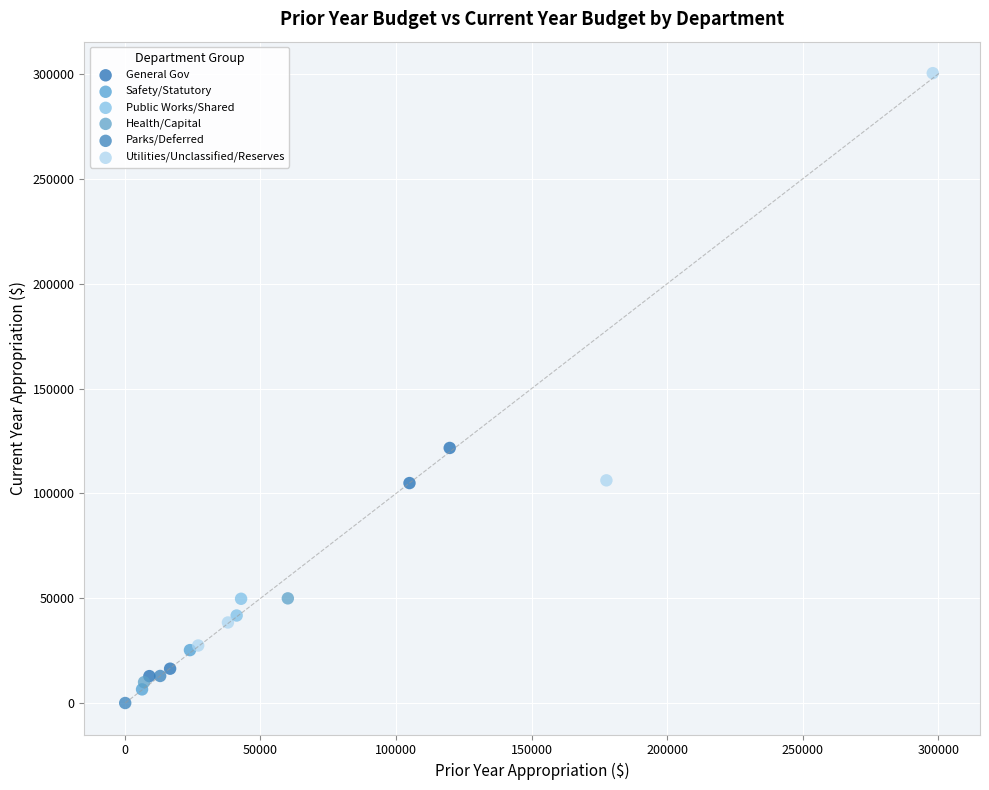

Which series contains the lowest Y value?

Parks/Deferred